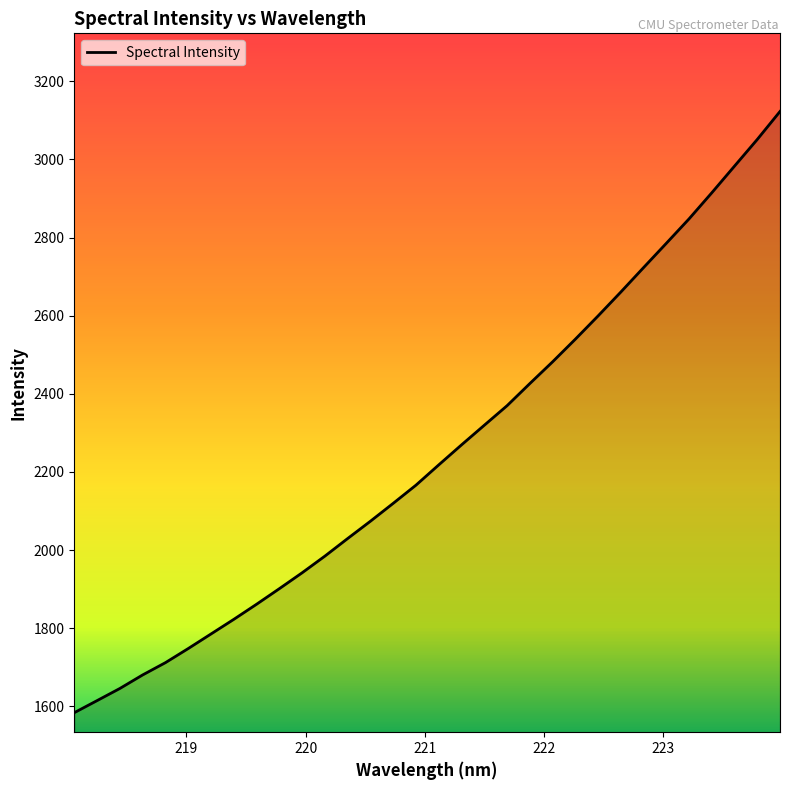

What is the difference between the maximum and minimum values?

1539.2